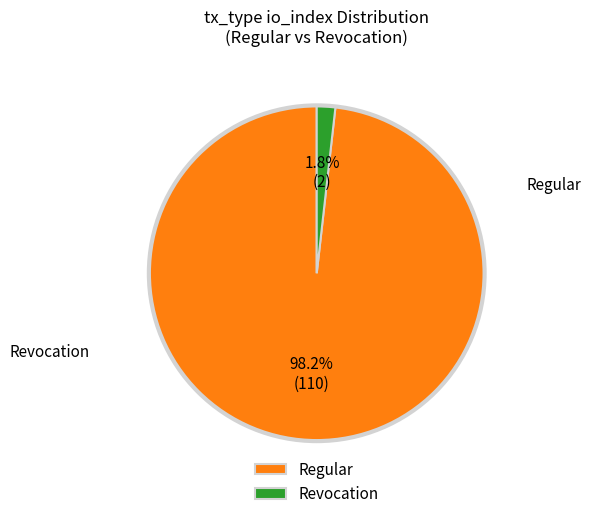

Is there any slice that represents more than half of the pie?

Yes